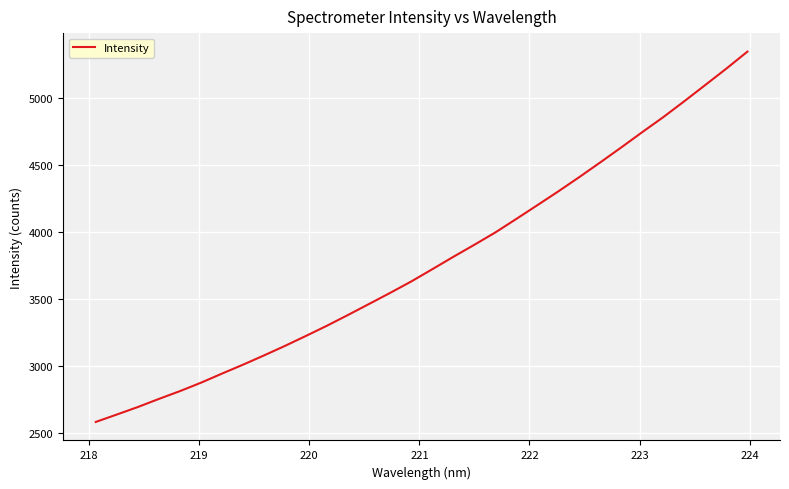

What is the greatest value displayed?

5342.0